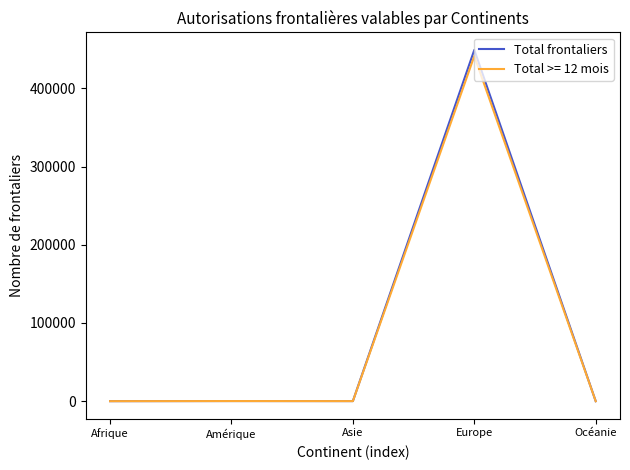

Which series has the largest range (max minus min)?

Total frontaliers